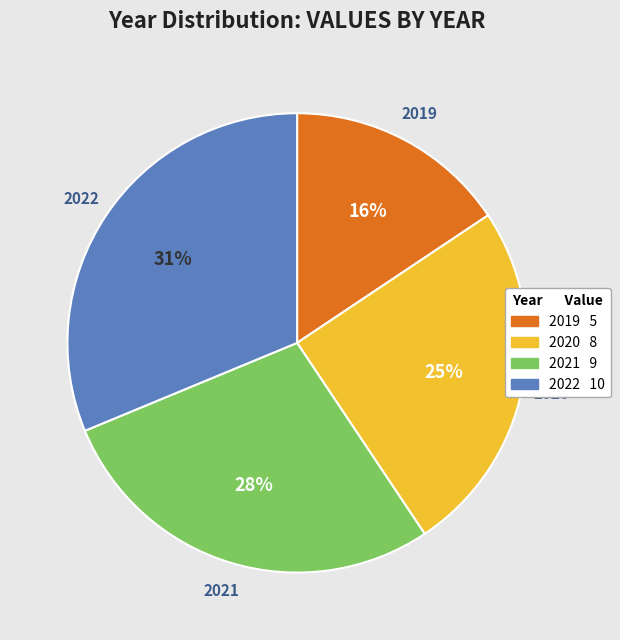

What is the ratio of the value at 2019 to the value at 2021?

0.6